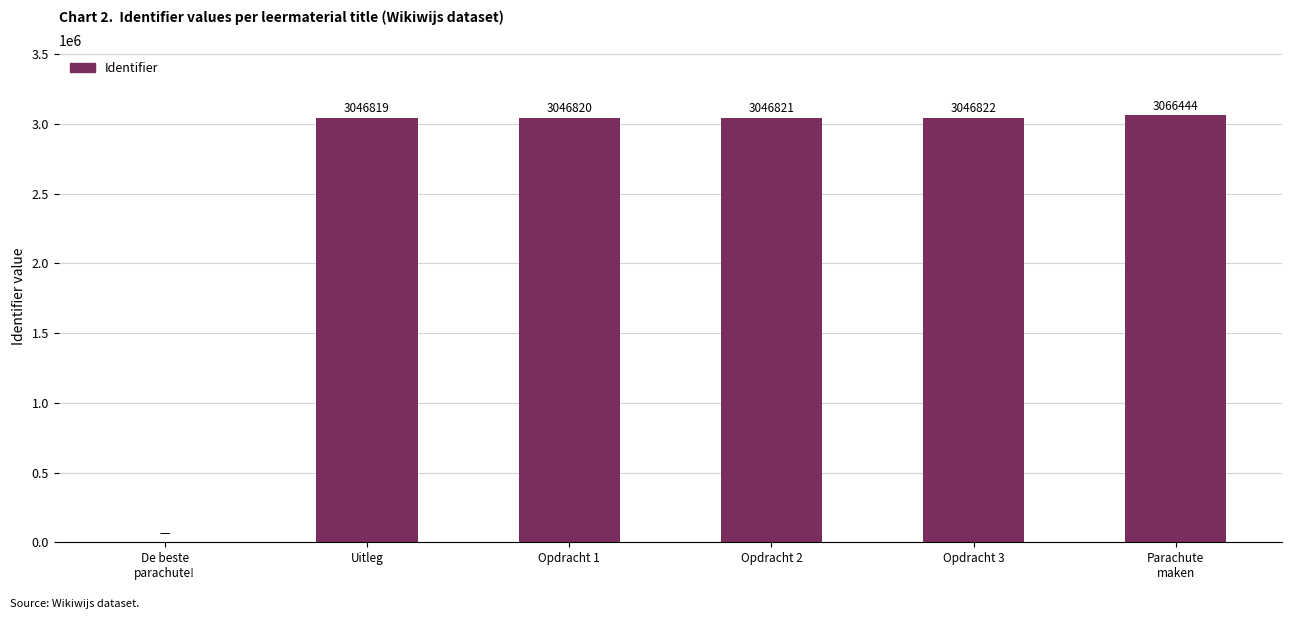

What is the sum of all values?

15253726